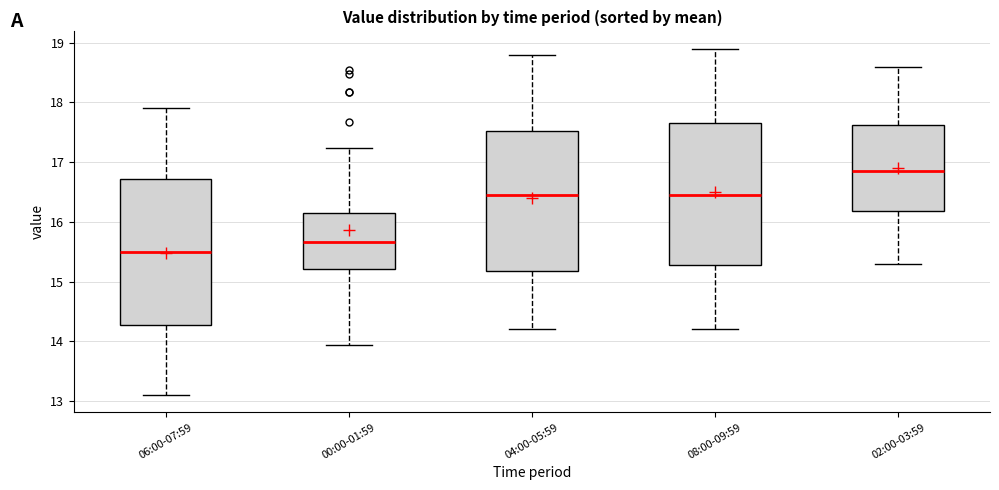

Reading left to right, read every box against the y-axis: the position of its median line, the range the box covers, and the ends of its whiskers. The values are not printed on the chart, so give them approximately, as read against the axis.

06:00-07:59: median 15.5, box 14.3 to 16.7, whiskers 13.1 to 17.9
00:00-01:59: median 15.7, box 15.2 to 16.2, whiskers 13.9 to 17.2
04:00-05:59: median 16.5, box 15.2 to 17.5, whiskers 14.2 to 18.8
08:00-09:59: median 16.5, box 15.3 to 17.7, whiskers 14.2 to 18.9
02:00-03:59: median 16.9, box 16.2 to 17.6, whiskers 15.3 to 18.6